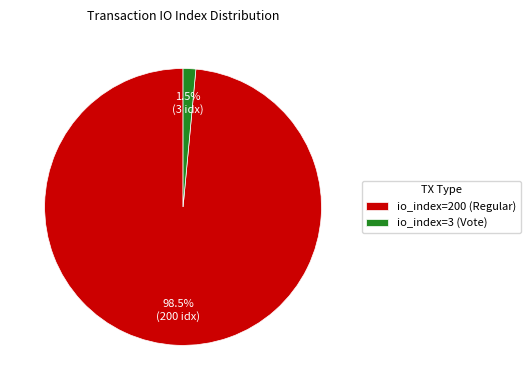

Which has a higher value, io_index=3 (Vote) or io_index=200 (Regular)?

io_index=200 (Regular)